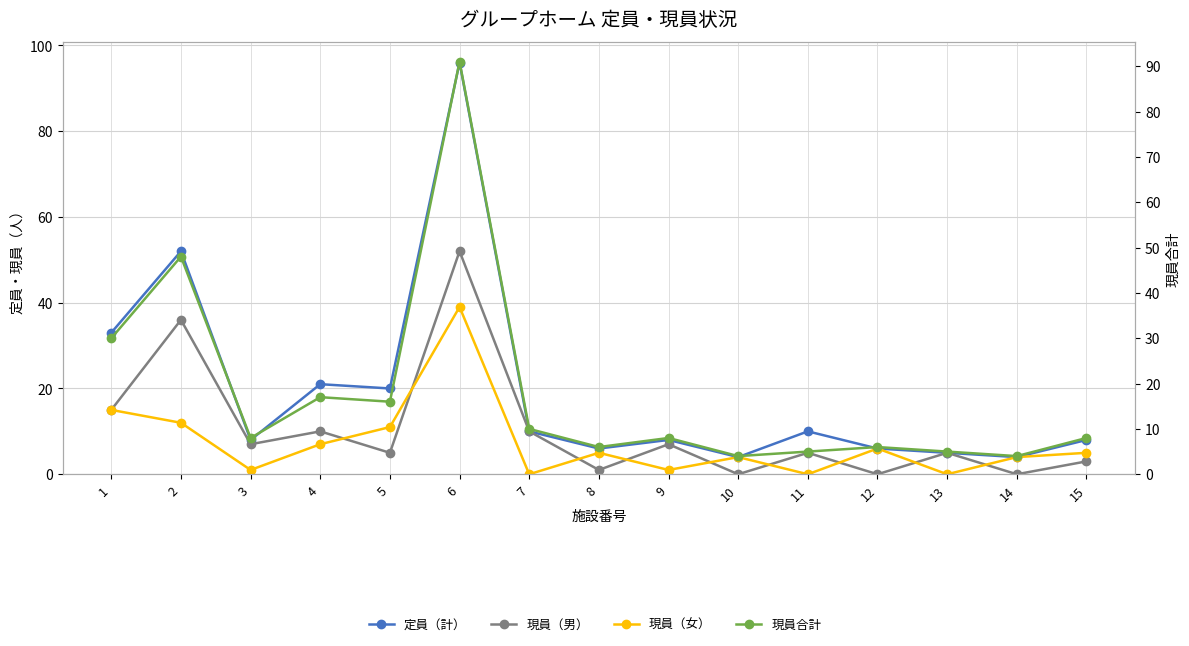

What is the difference between the second highest and second lowest values in the 定員（計） series?

48